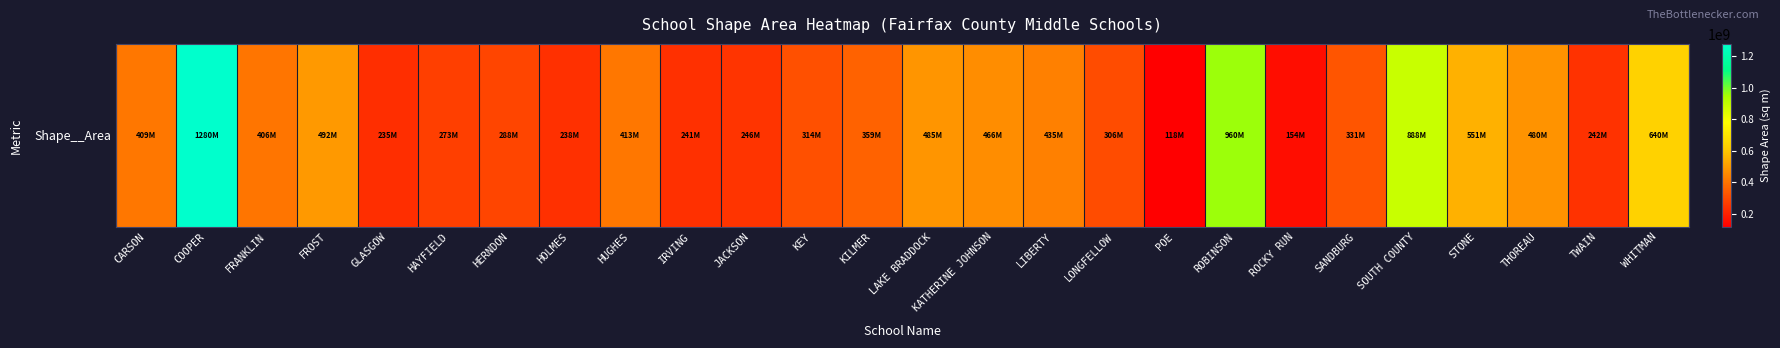

How many data points are less than 405765657?

13